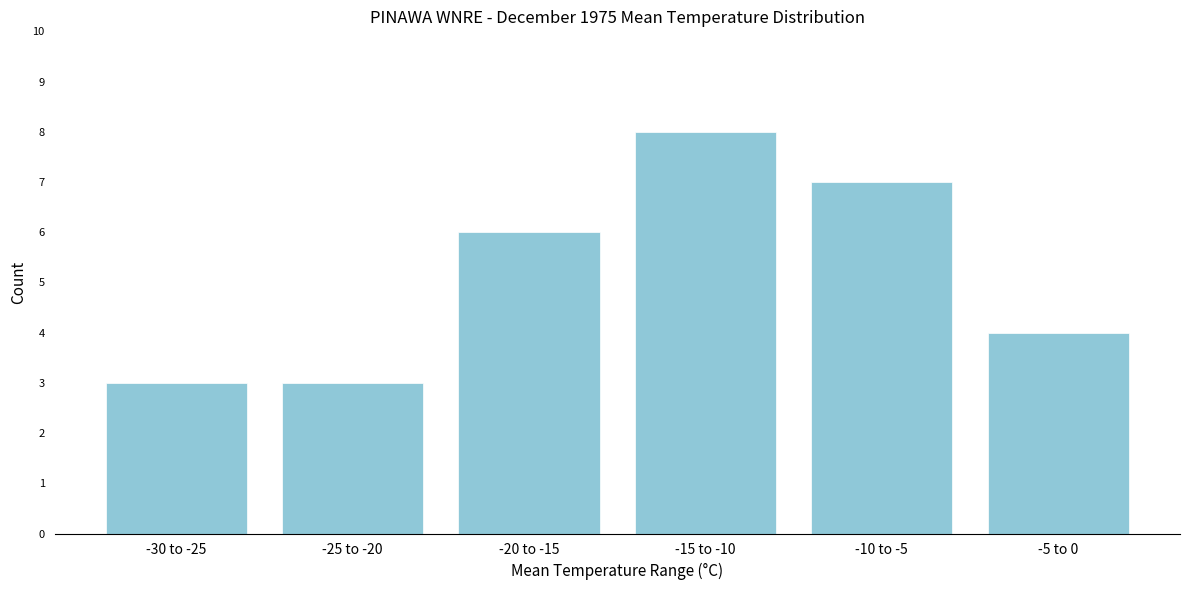

Reading left to right, extract all data points from this chart.

-30 to -25=3	-25 to -20=3	-20 to -15=6	-15 to -10=8	-10 to -5=7	-5 to 0=4